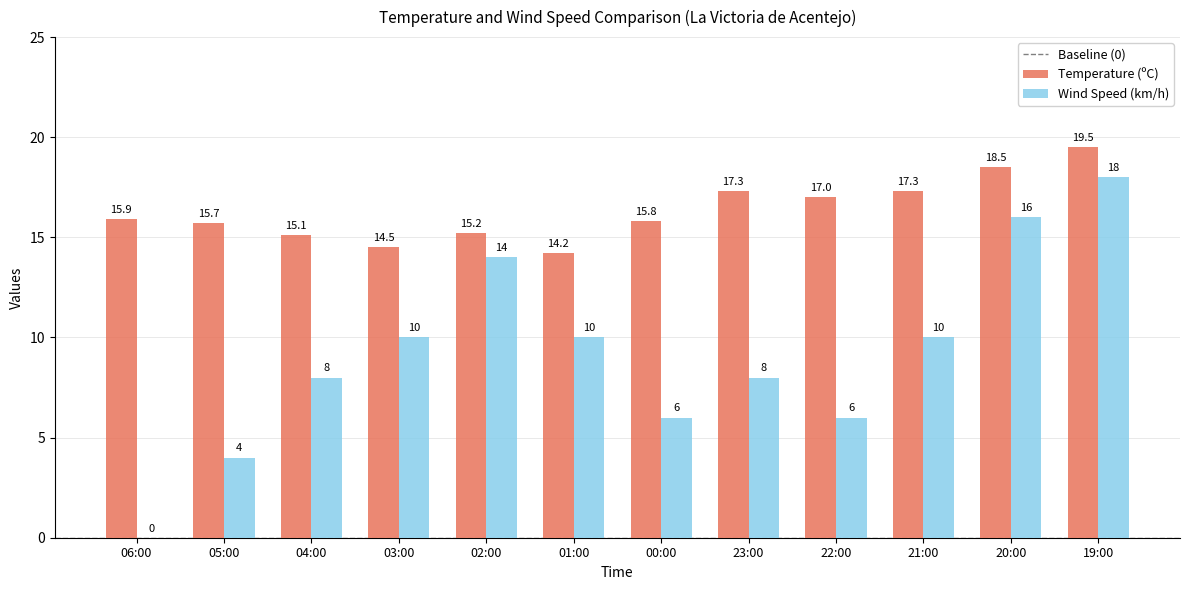

Is it true that Wind Speed (km/h) equals 13.1 at 01:00?

False